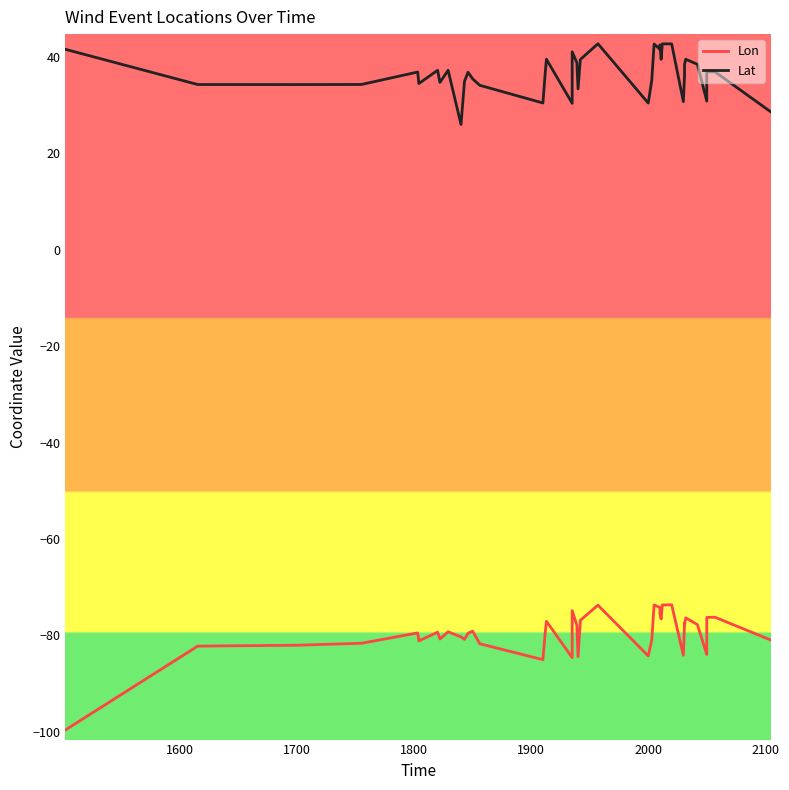

What is the minimum value shown in the chart?

-99.6